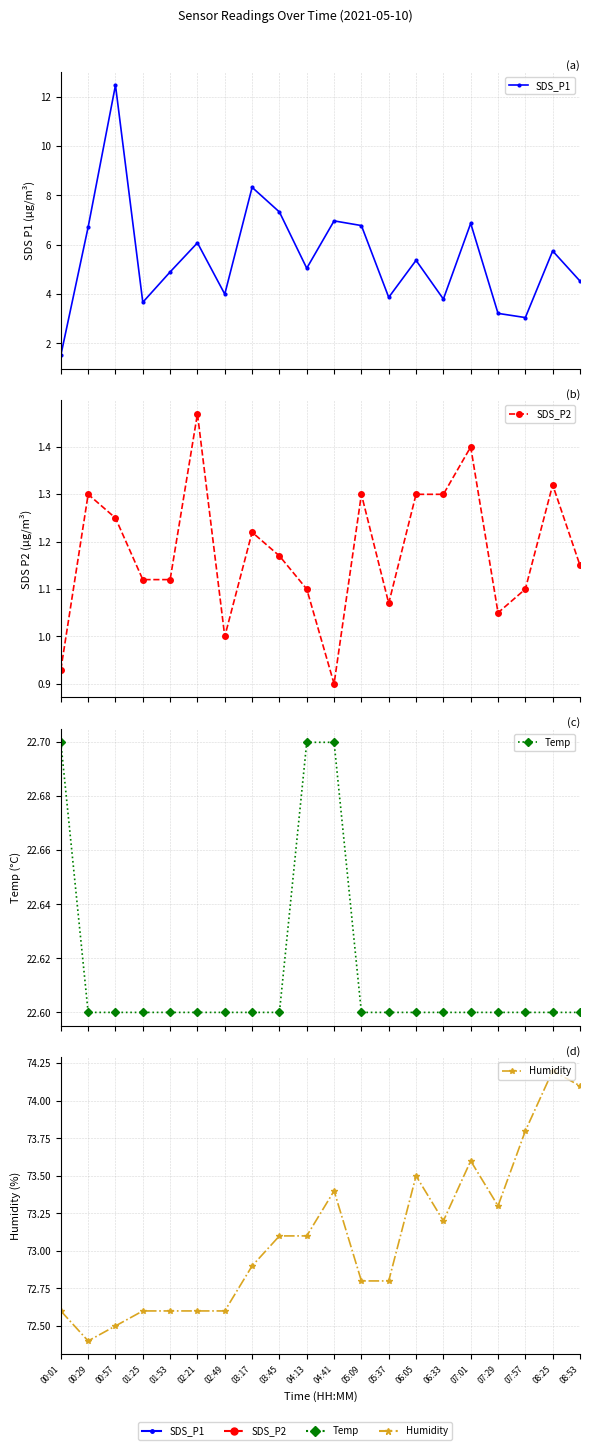

What is the sum of the Temp values at 01:25 and 04:41?

45.3